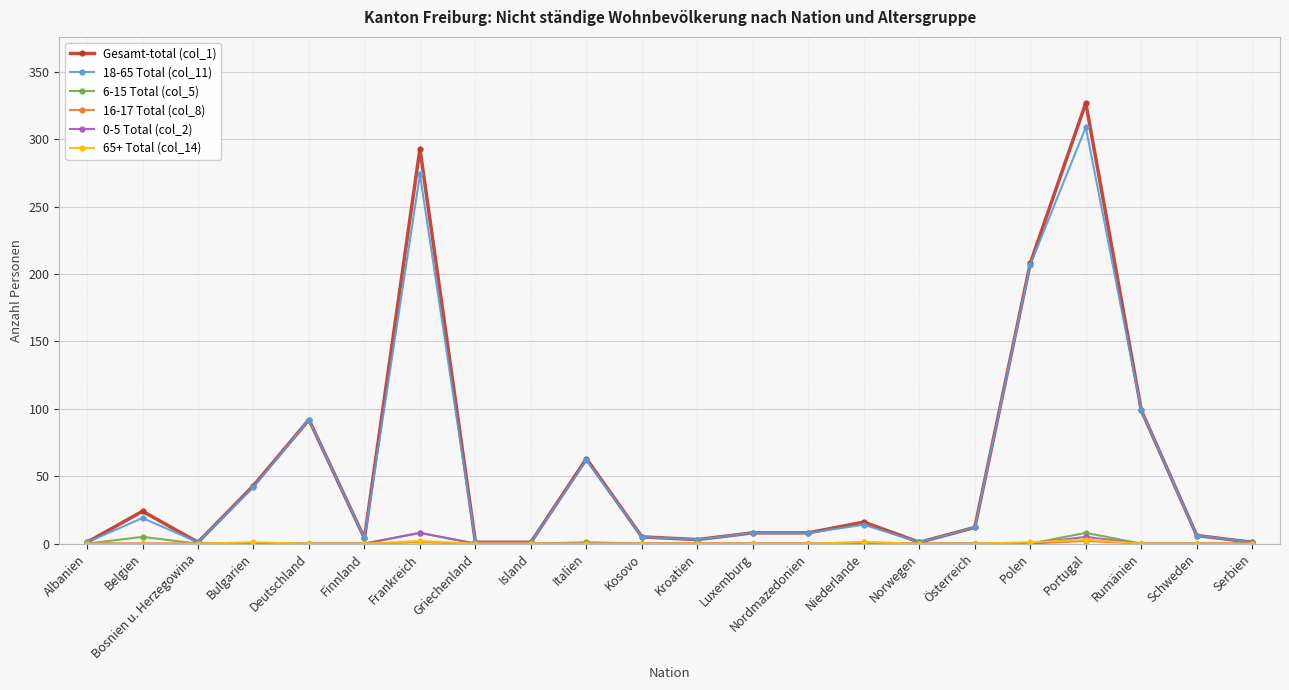

Which series has the widest spread of values?

Gesamt-total (col_1)